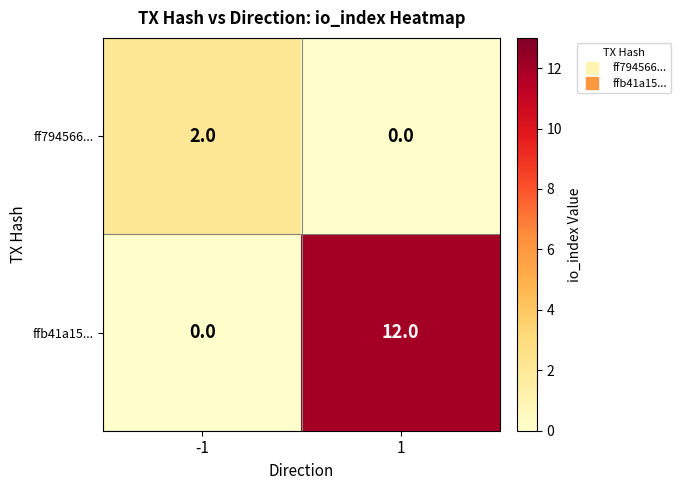

Which series has the widest spread of values?

ffb41a15...